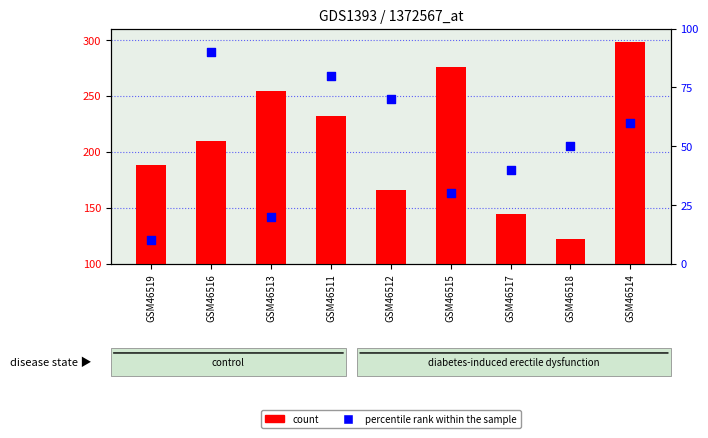

Which series has the largest total across all categories?

count